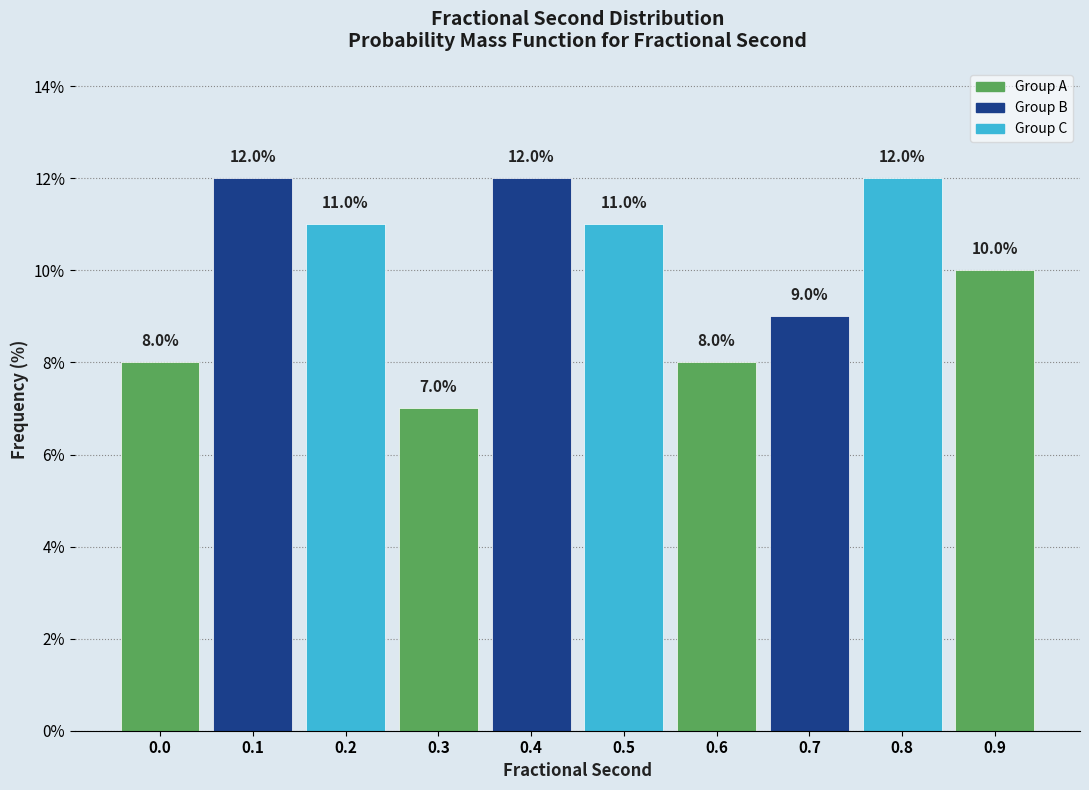

Reading left to right, what are all the values shown in this chart?

0.0=8.0	0.1=12.0	0.2=11.0	0.3=7.0	0.4=12.0	0.5=11.0	0.6=8.0	0.7=9.0	0.8=12.0	0.9=10.0